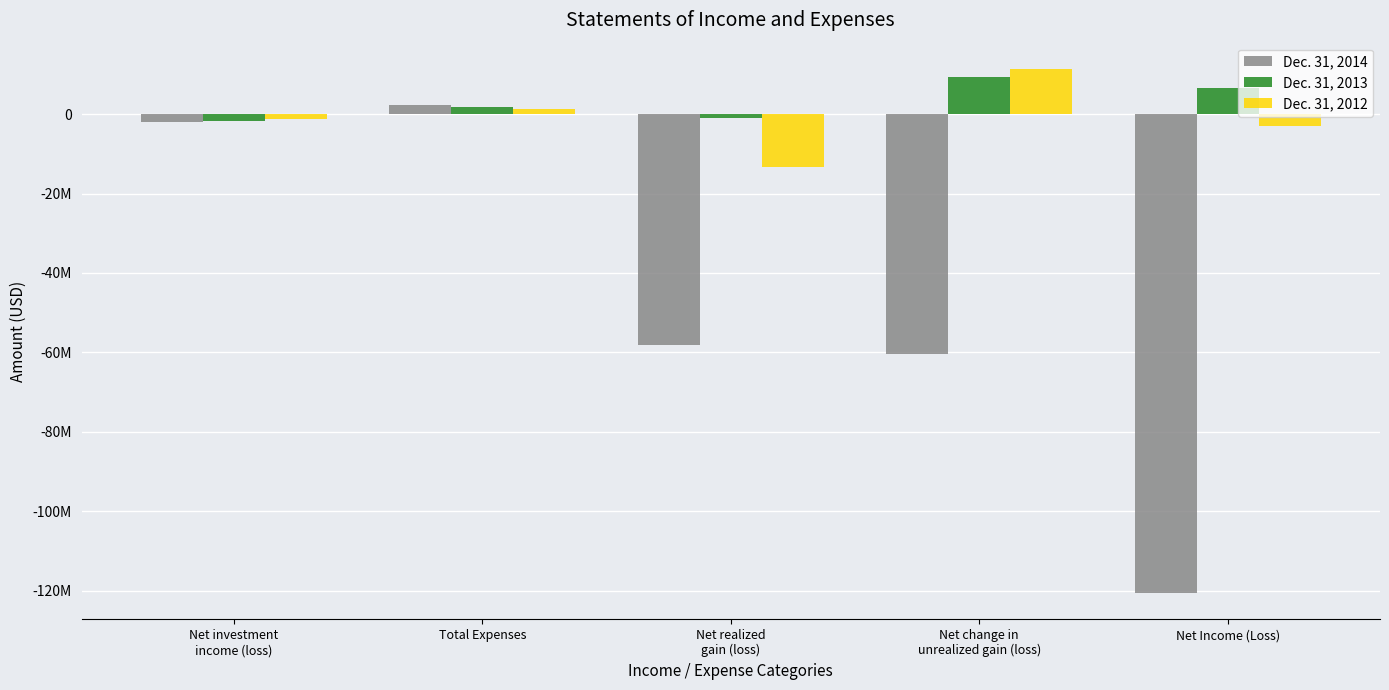

Rank the series at Net realized
gain (loss) from lowest to highest value.

Dec. 31, 2014, Dec. 31, 2012, Dec. 31, 2013